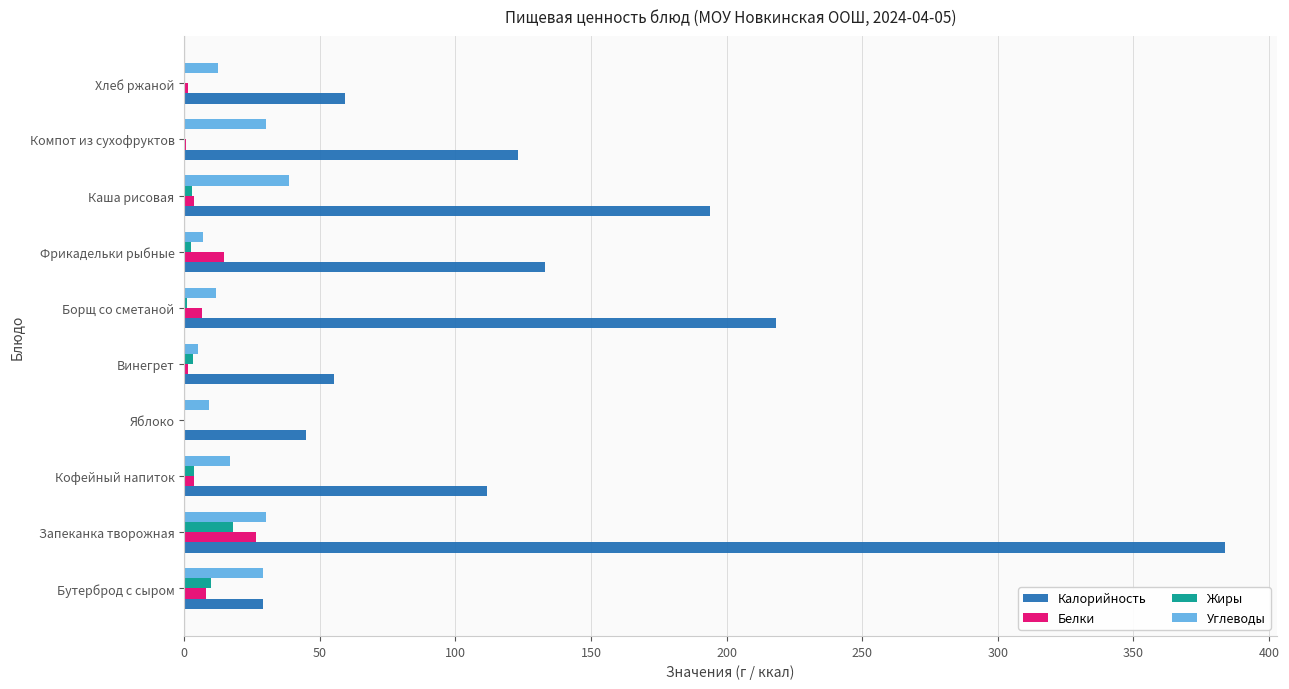

The Белки series shows 8.1 at Бутерброд с сыром. True or false?

True